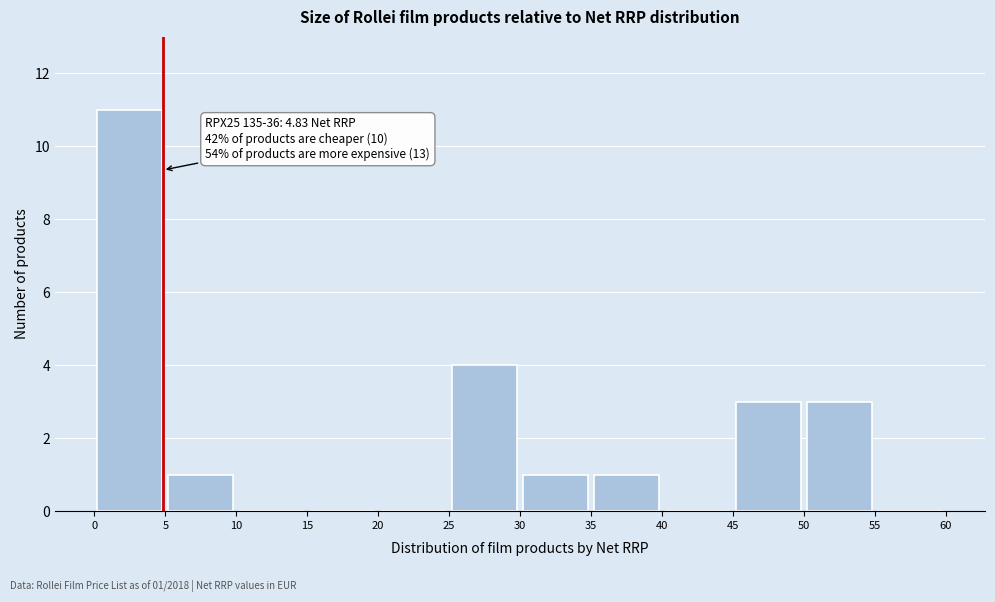

Over which range of the x-axis is the bar tallest?

0 to 5